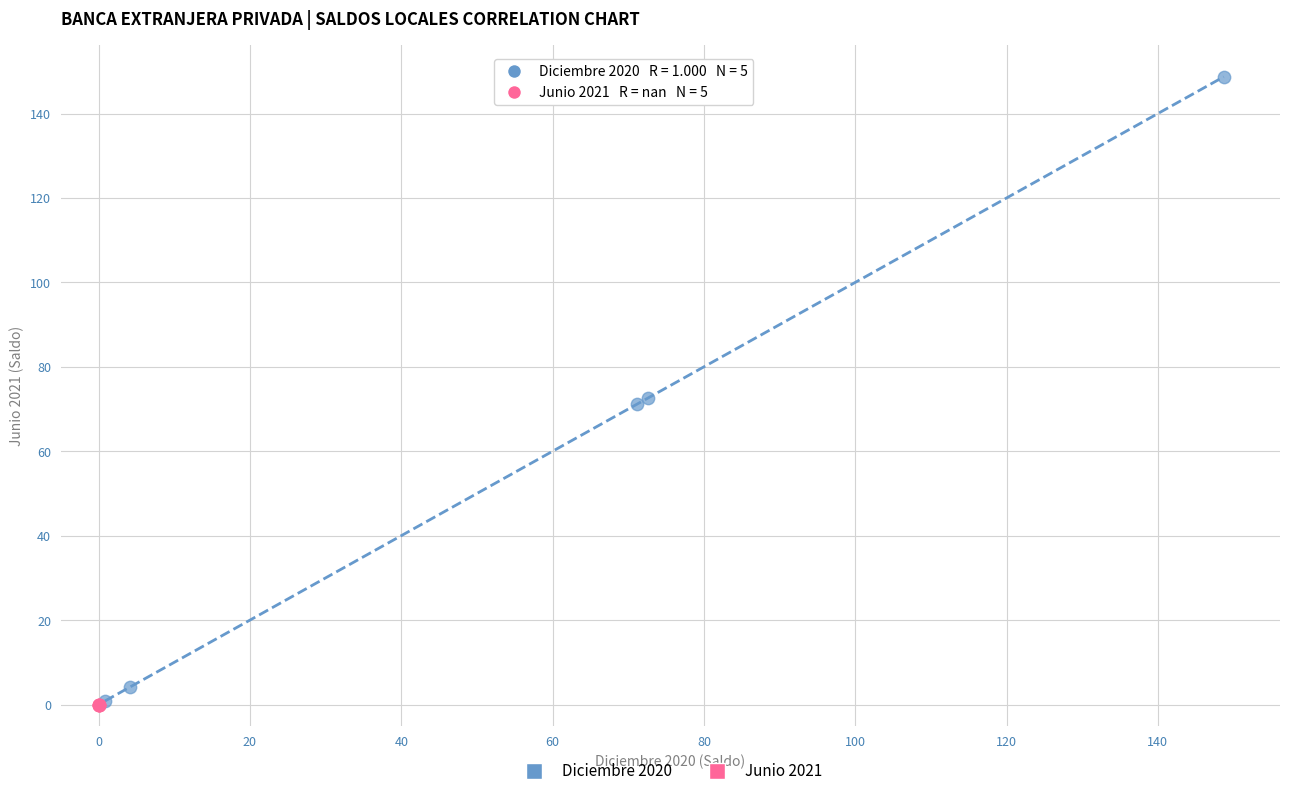

Which series reaches the maximum Y coordinate?

Diciembre 2020